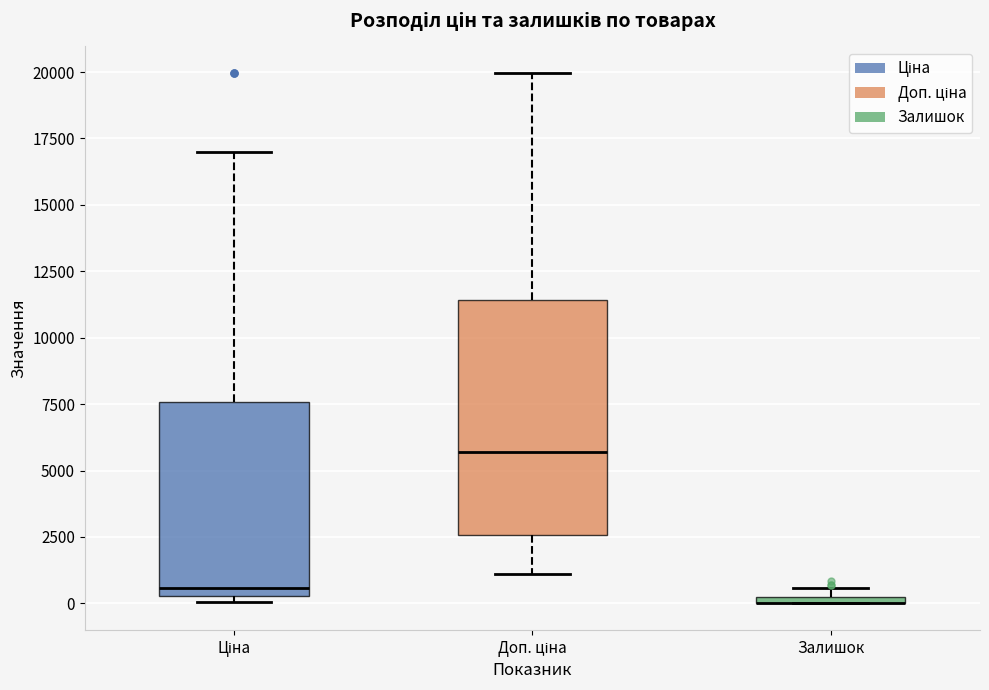

Where does the median line of the box for Доп. ціна sit on the y-axis? The values are not printed on the chart, so give them approximately, as read against the axis.

5500